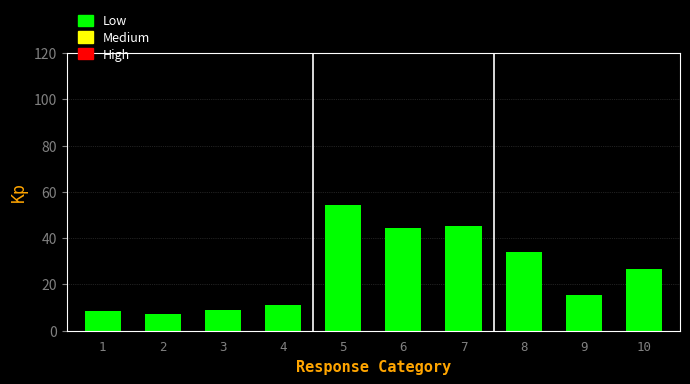

Reading left to right, extract all data points from this chart.

8.4	7.3	8.9	11.2	54.2	44.2	45.3	34.2	15.4	26.5